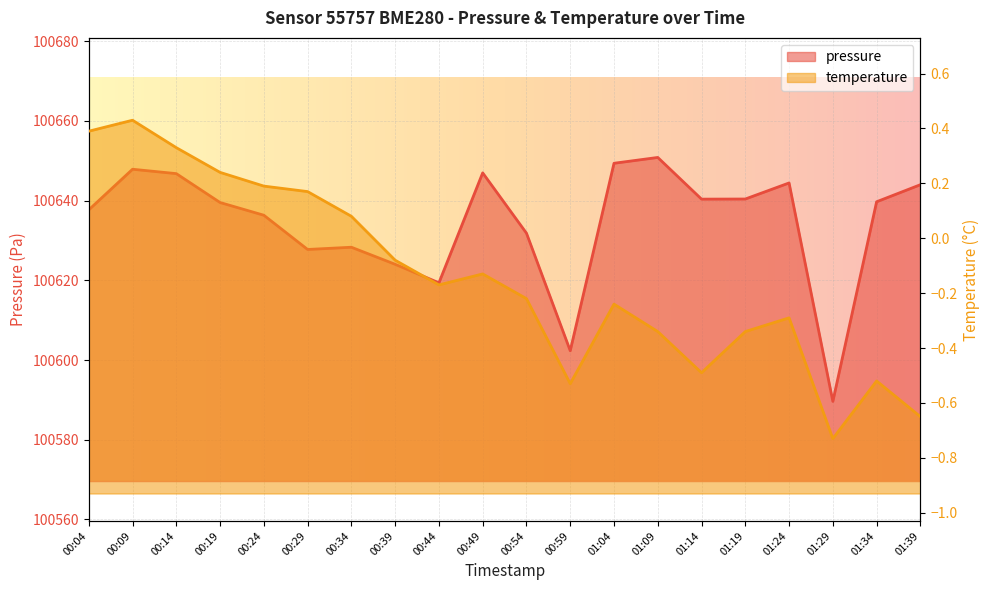

What is the greatest value displayed?

100650.8